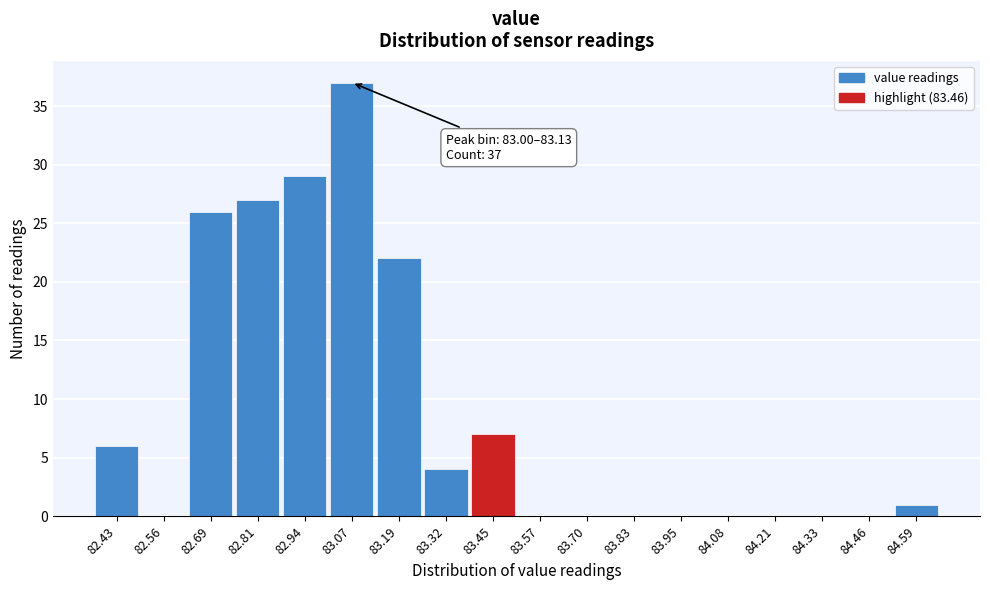

Which range on the x-axis has the tallest bar?

83.00 to 83.14